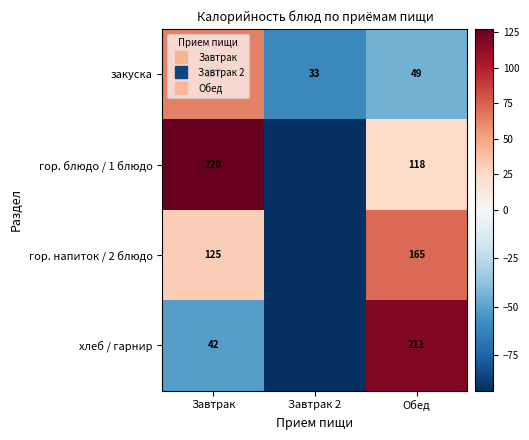

How many values in the гор. напиток / 2 блюдо series exceed 31?

2